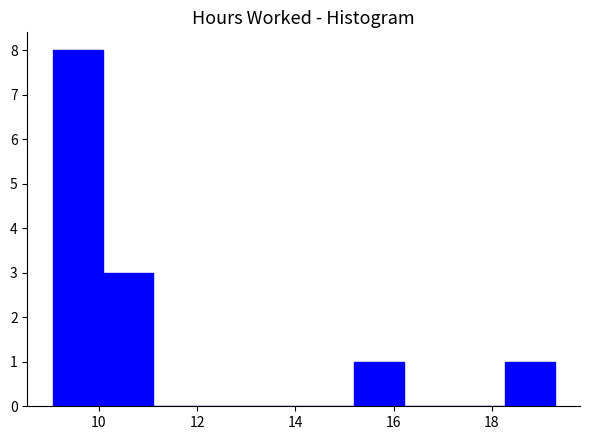

Which range on the x-axis has the tallest bar?

9.0 to 10.0